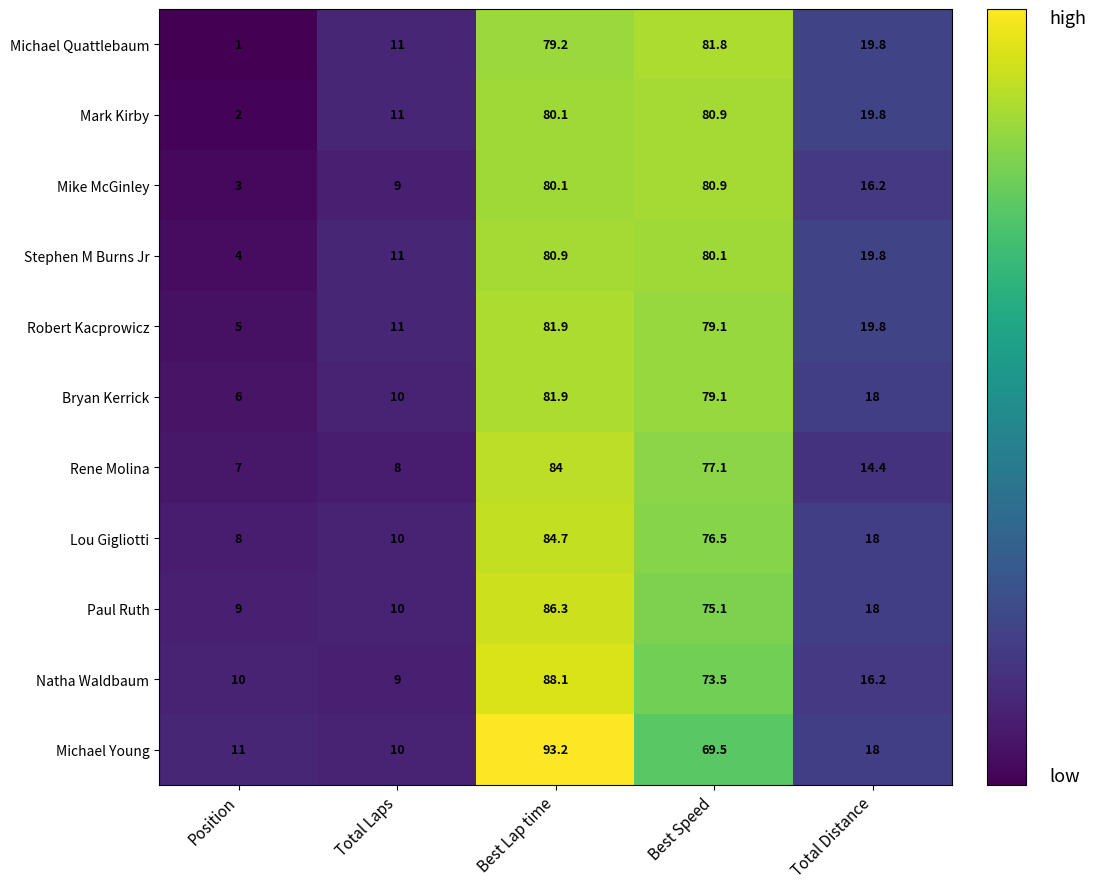

Count the number of data series in this chart.

11